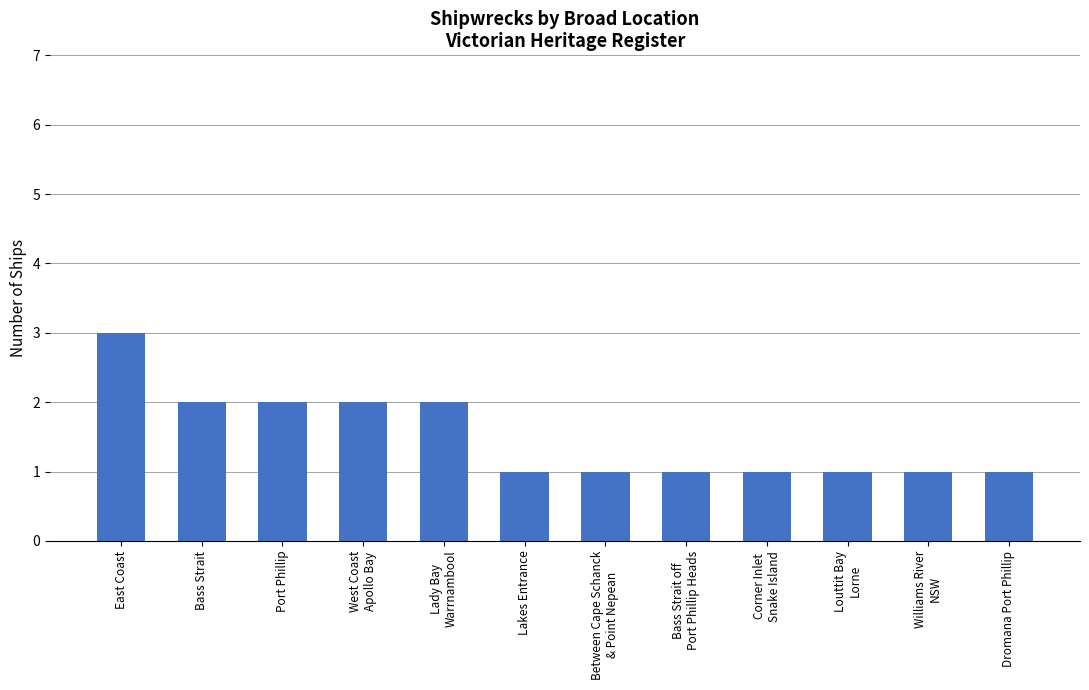

Reading left to right, transcribe all the data shown in this chart.

3	2	2	2	2	1	1	1	1	1	1	1